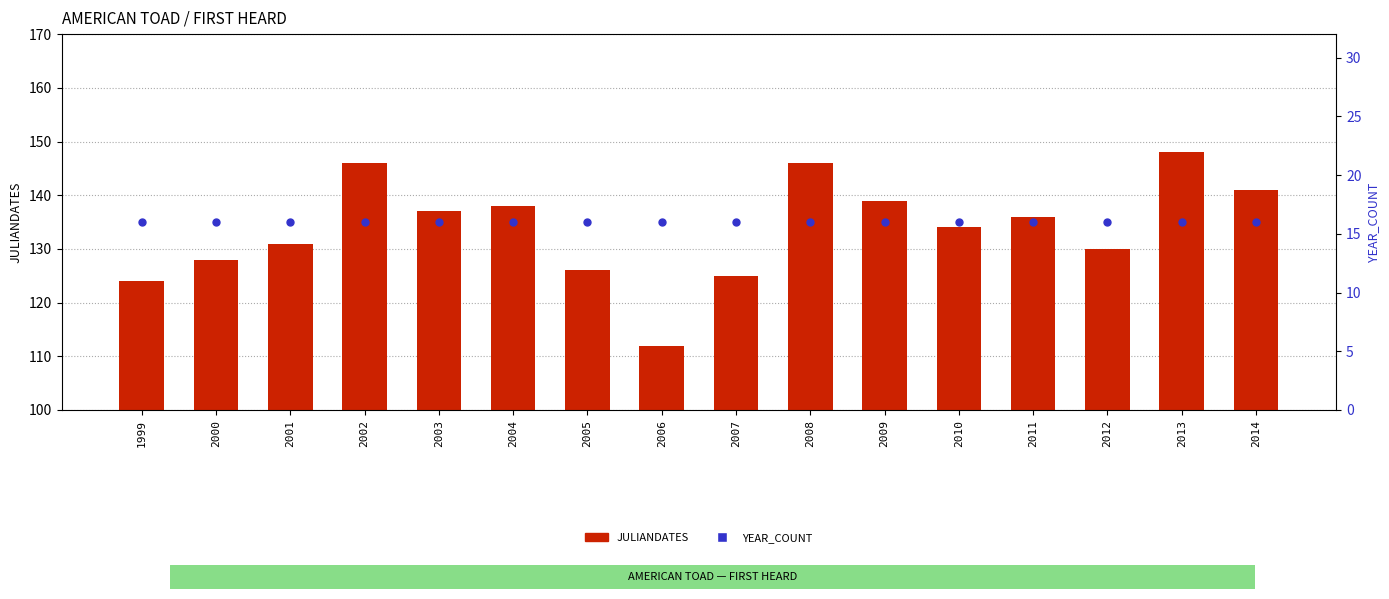

Which series contains the lowest Y value?

YEAR_COUNT